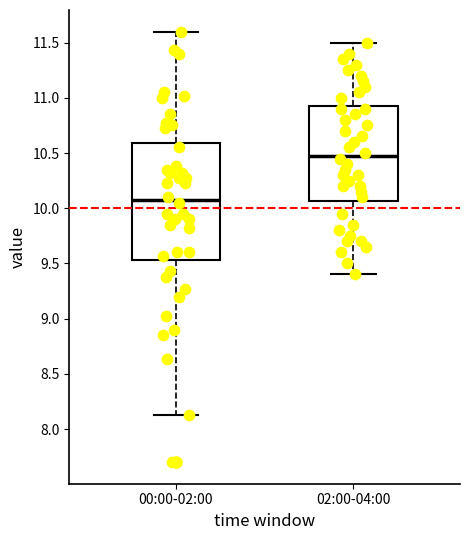

Reading left to right, transcribe this box plot: for each box, give where its median line is, the range the box spans, and where its two whiskers end, as read against the y-axis. The values are not printed on the chart, so give them approximately, as read against the axis.

00:00-02:00: median 10.10, box 9.55 to 10.60, whiskers 8.15 to 11.60
02:00-04:00: median 10.50, box 10.05 to 10.95, whiskers 9.40 to 11.50